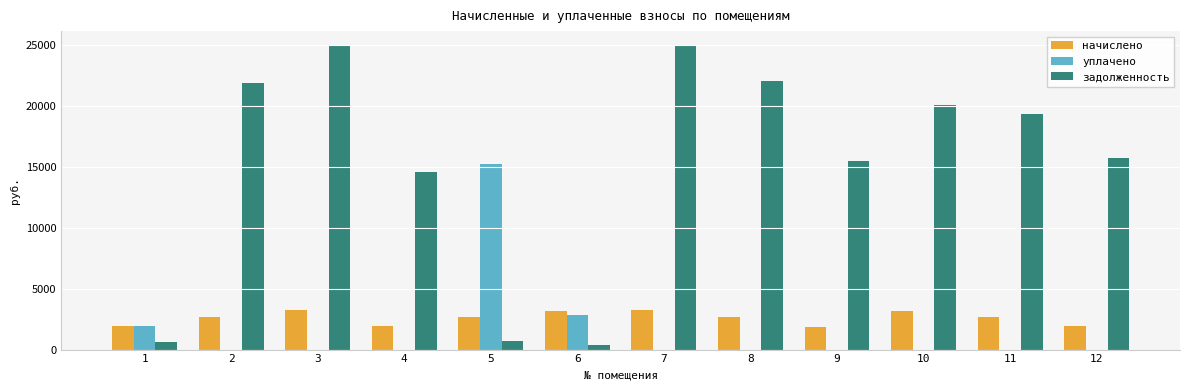

Read the уплачено value at 5.

15230.6